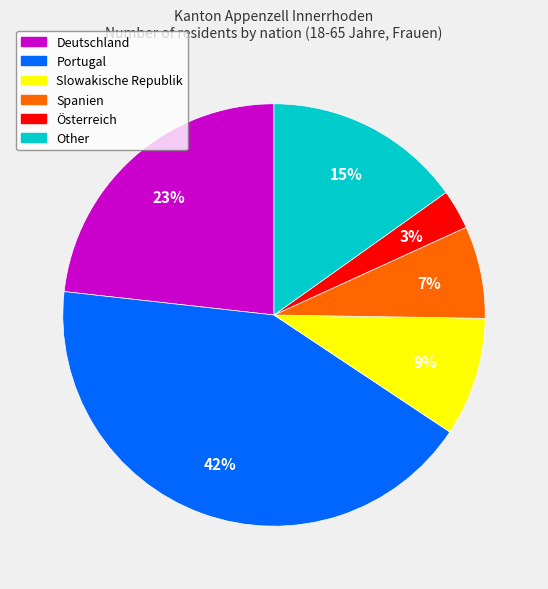

Count the number of slices in the pie.

6